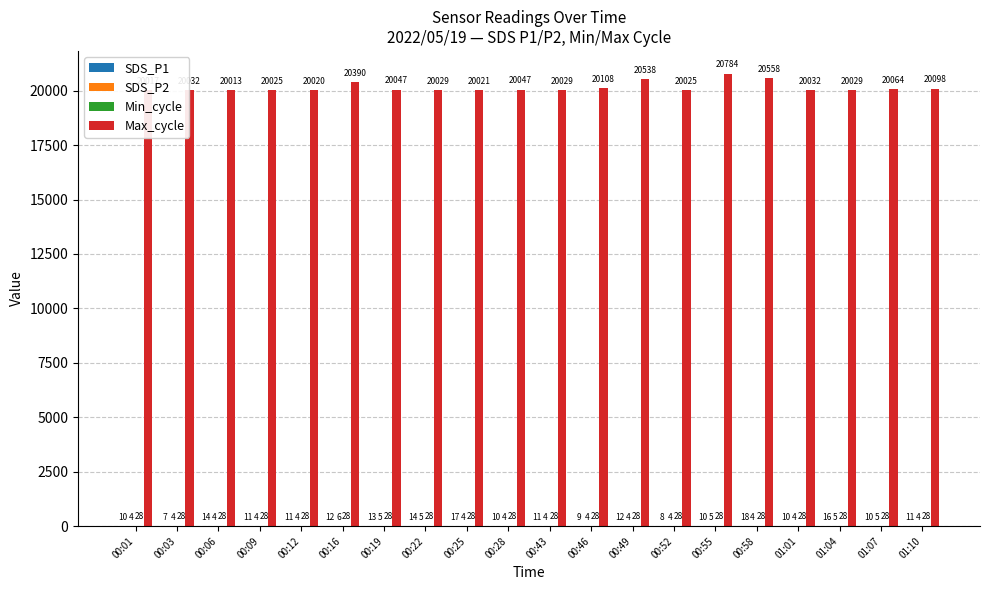

The value of Max_cycle at 00:55 is 20784.0. True or false?

True